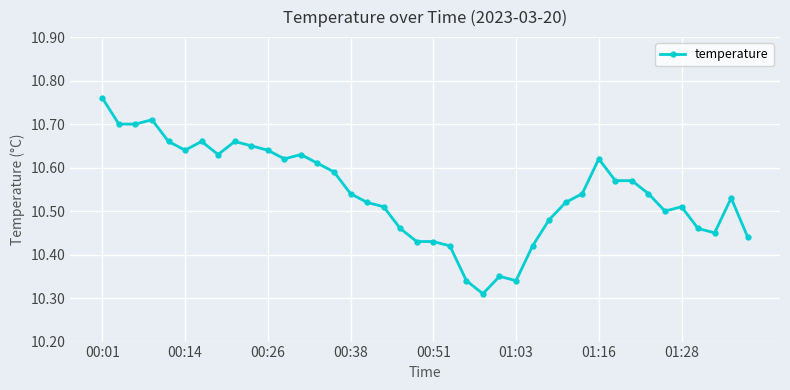

What is the difference between the maximum and second lowest values?

0.4